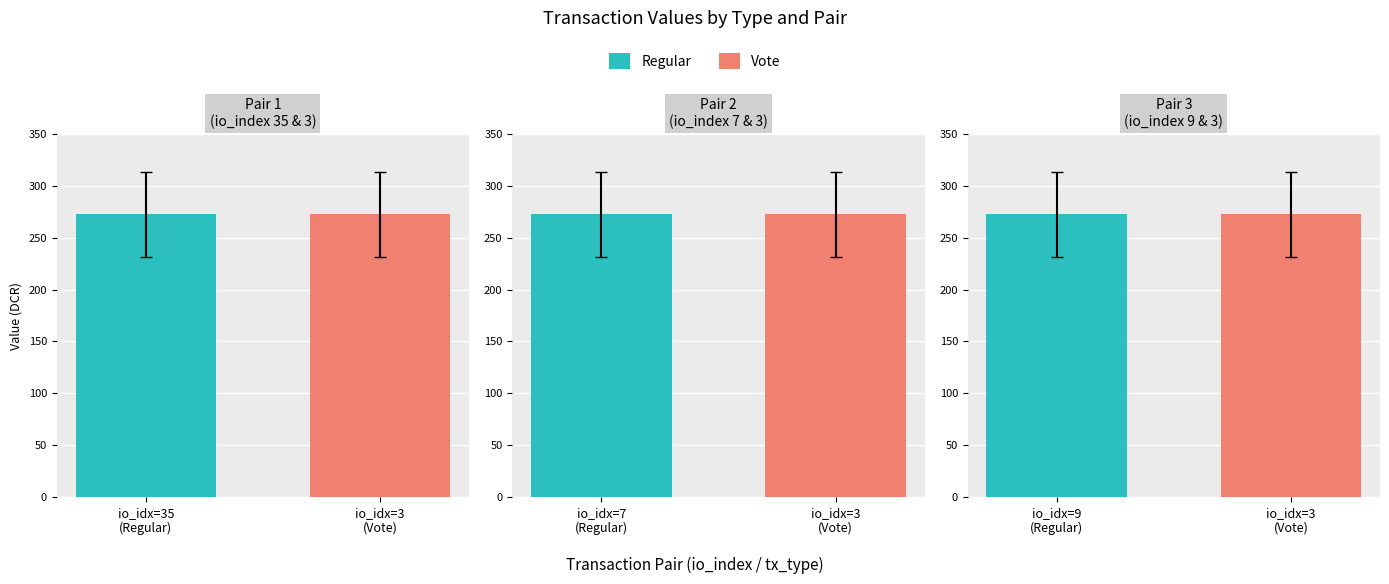

What are all the series names shown in the legend?

Regular, Vote